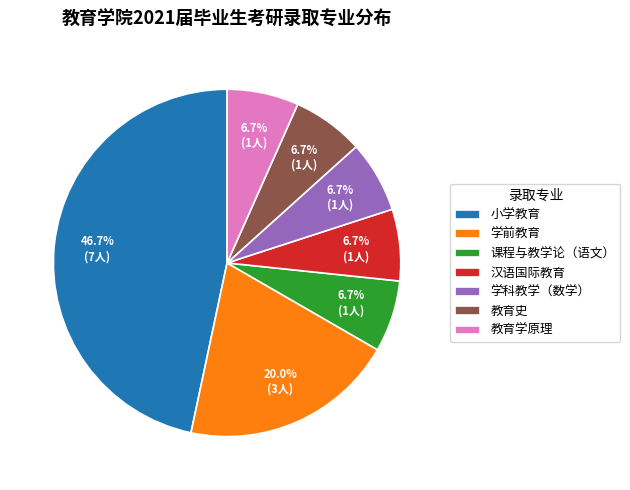

To the nearest percent, what is the difference between the 学前教育 and 课程与教学论（语文） slice percentages?

13%